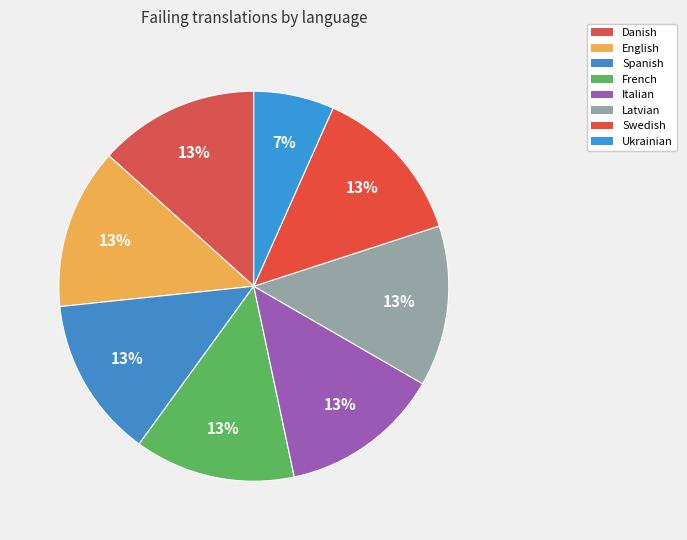

Is it true that Danish is 27% of the pie?

False